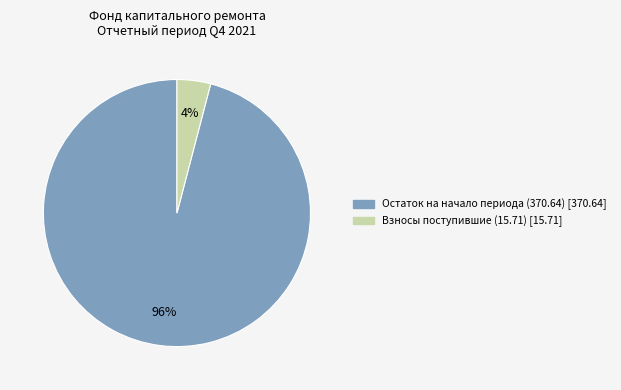

Is there a majority slice in this chart?

Yes